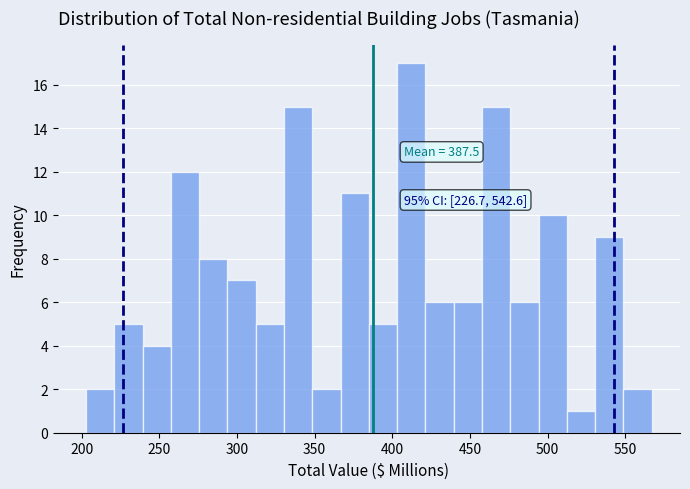

Around what value on the x-axis is the tallest bar? Give the approximate position of its centre, as read against the axis.

410